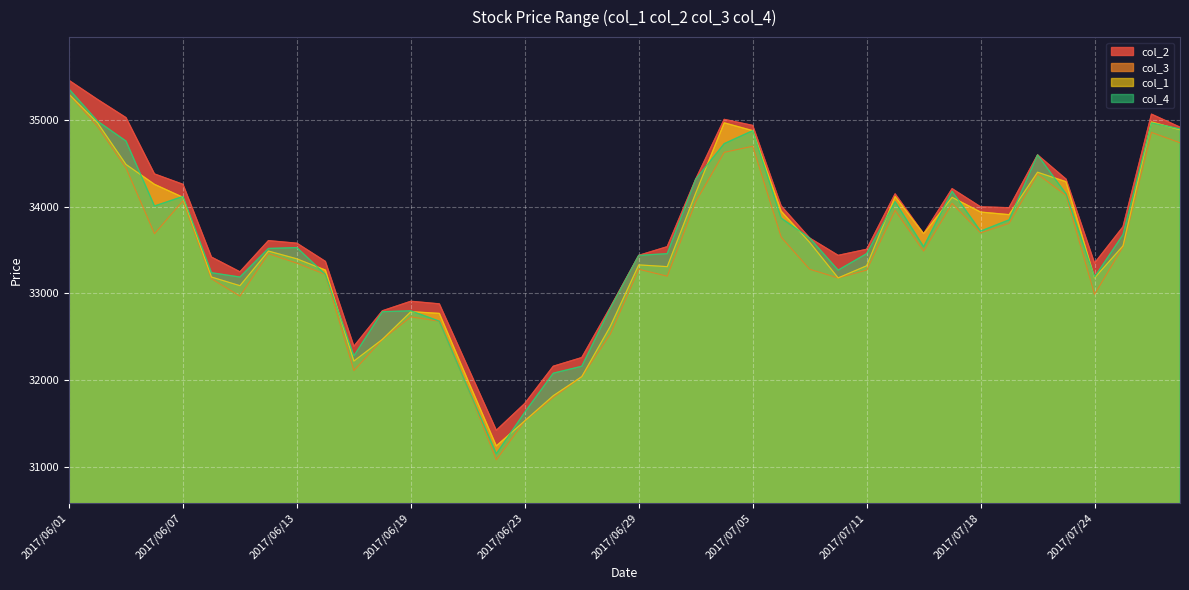

What is the maximum value shown in the chart?

35460